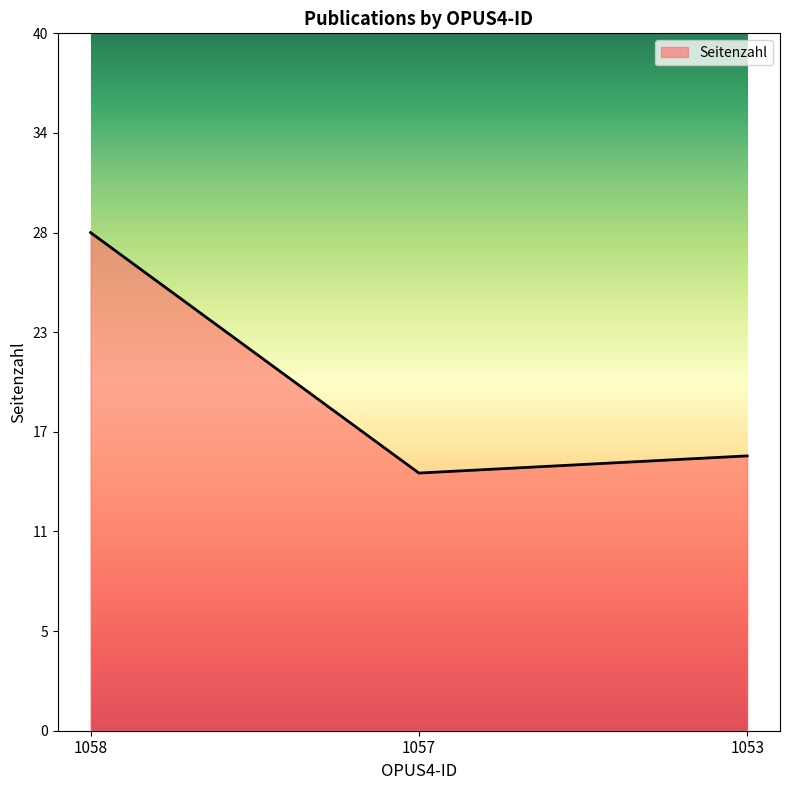

Rank the categories by value from lowest to highest.

1057, 1053, 1058